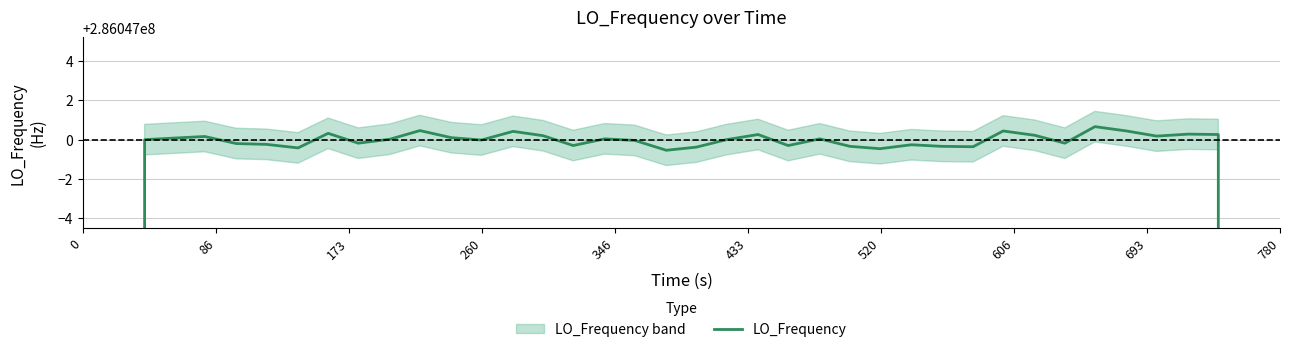

Is it true that the value at 33 is 468430391.7?

False